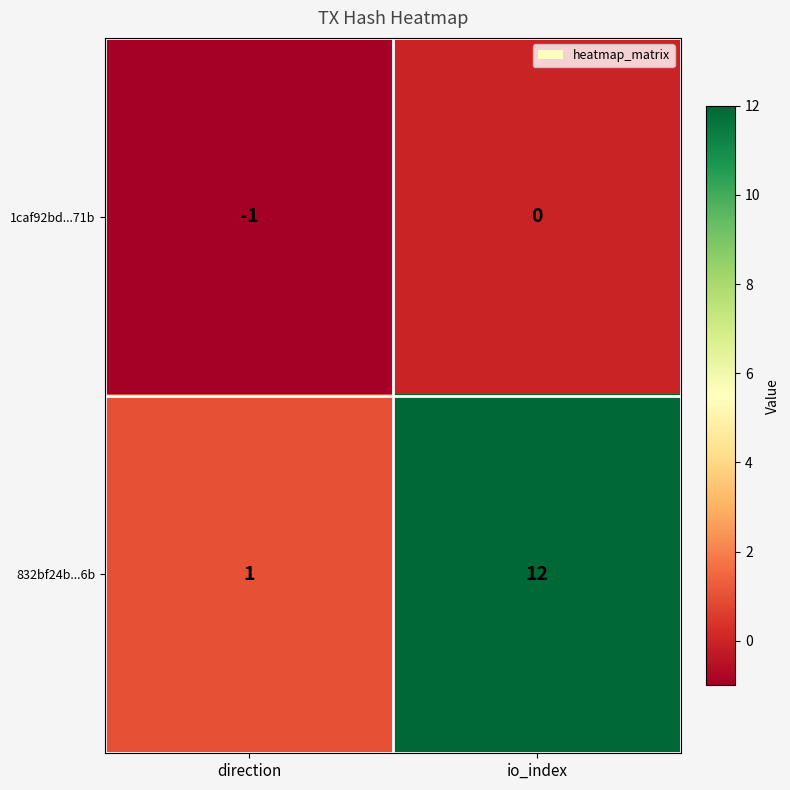

At direction, list the series in order from smallest to largest.

1caf92bd...71b, 832bf24b...6b